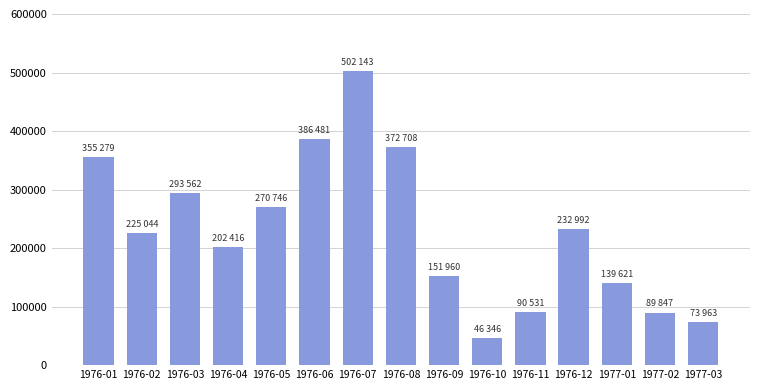

Between 1976-11 and 1976-05, which is larger?

1976-05